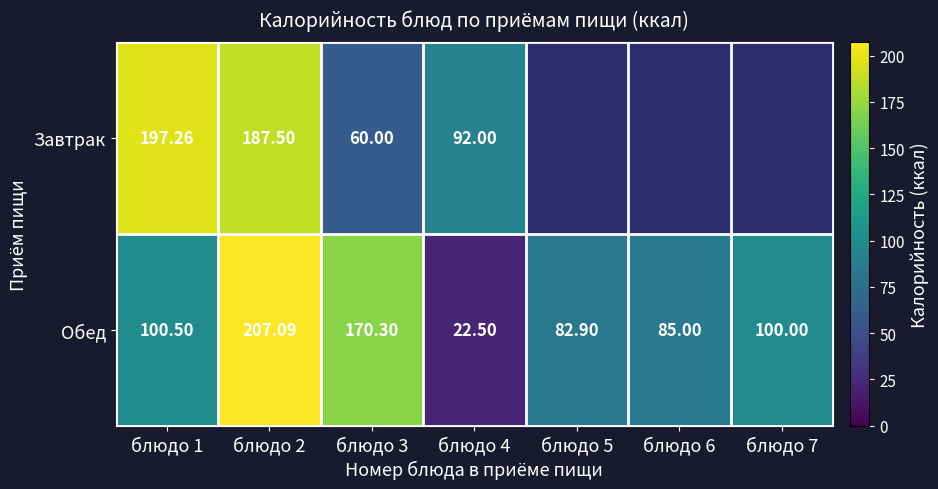

Which category has the lowest value across all series?

блюдо 5